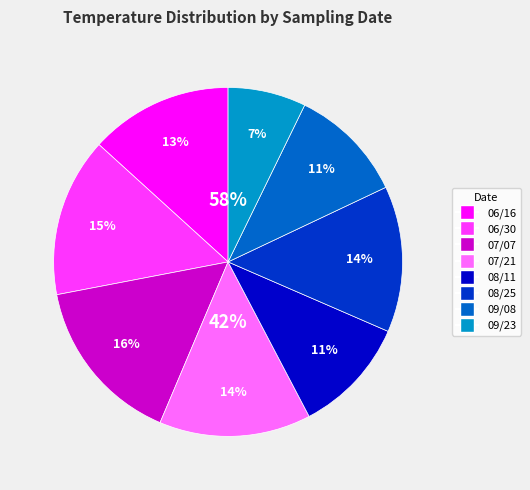

What is the ratio of the value at 08/11 to the value at 06/16?

0.8